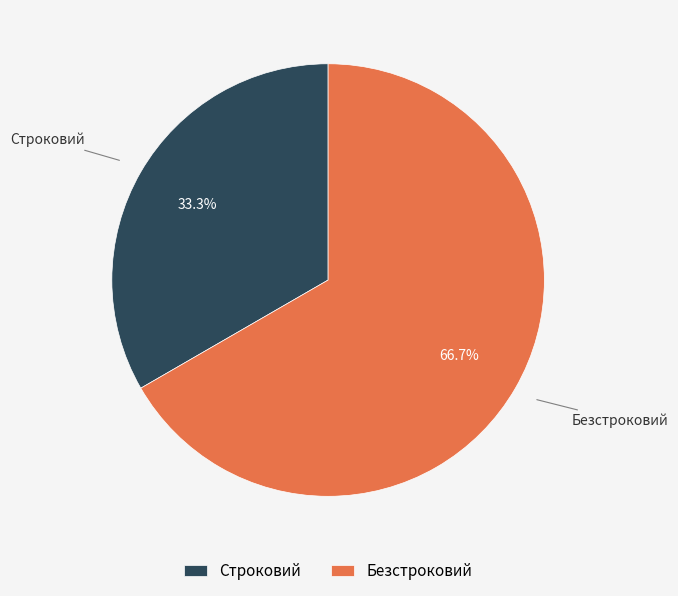

To the nearest percent, what is the difference between the largest and smallest slice percentages?

33%